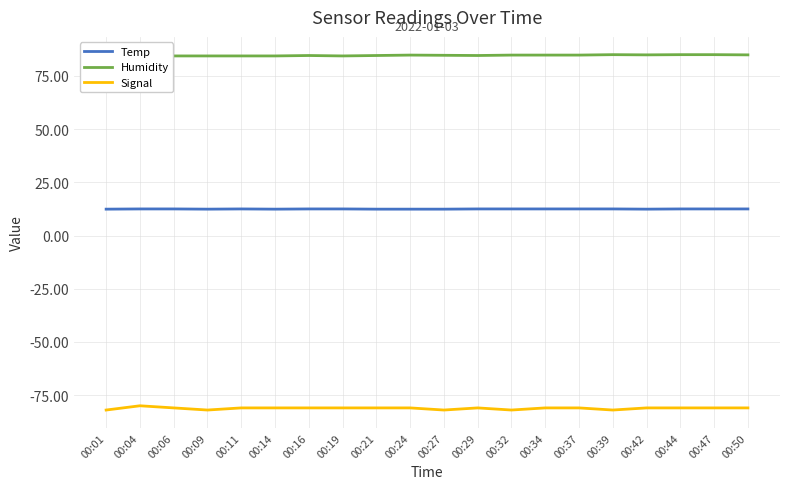

Rank the series at 00:24 from highest to lowest value.

Humidity, Temp, Signal